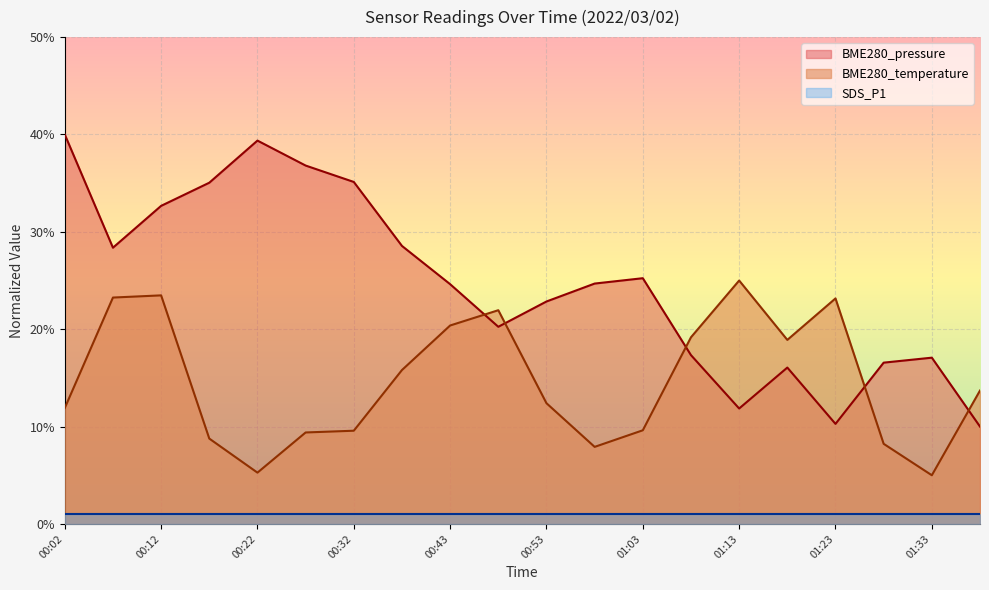

At which category does the chart reach its peak across all series?

00:02